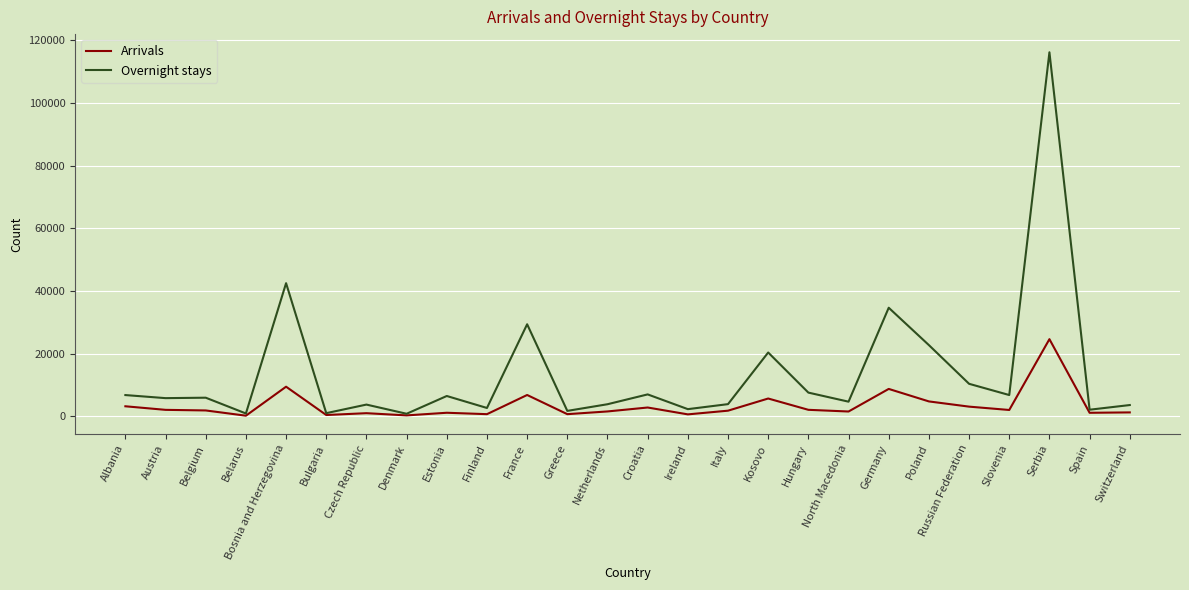

Which series has the widest spread of values?

Overnight stays